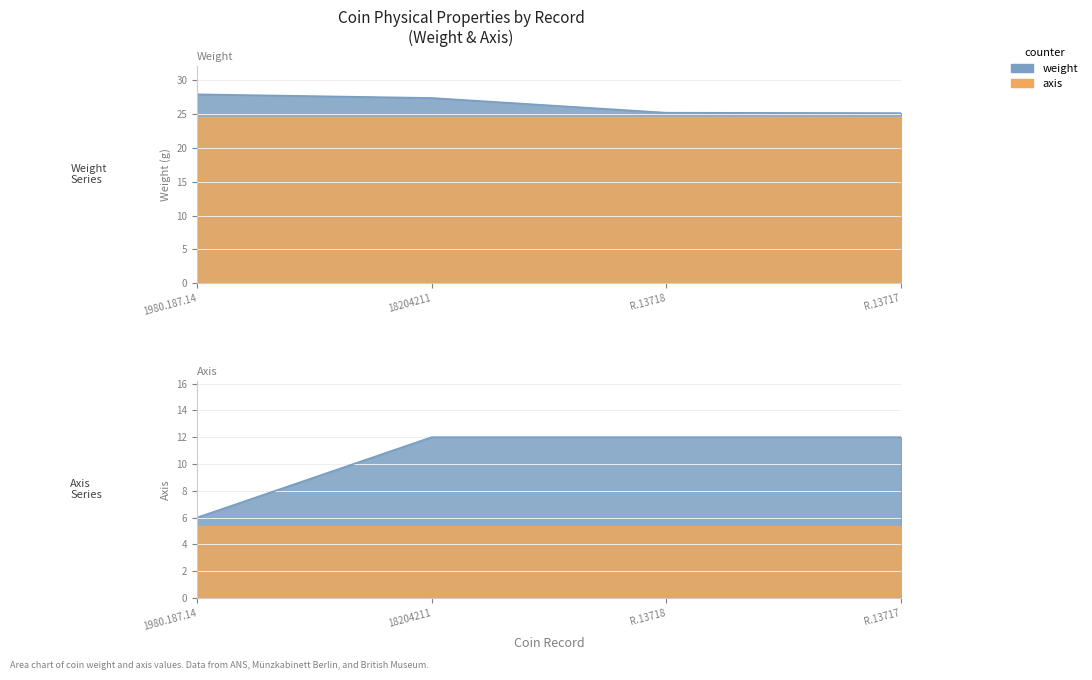

Does the chart display data point markers on the line(s)?

No